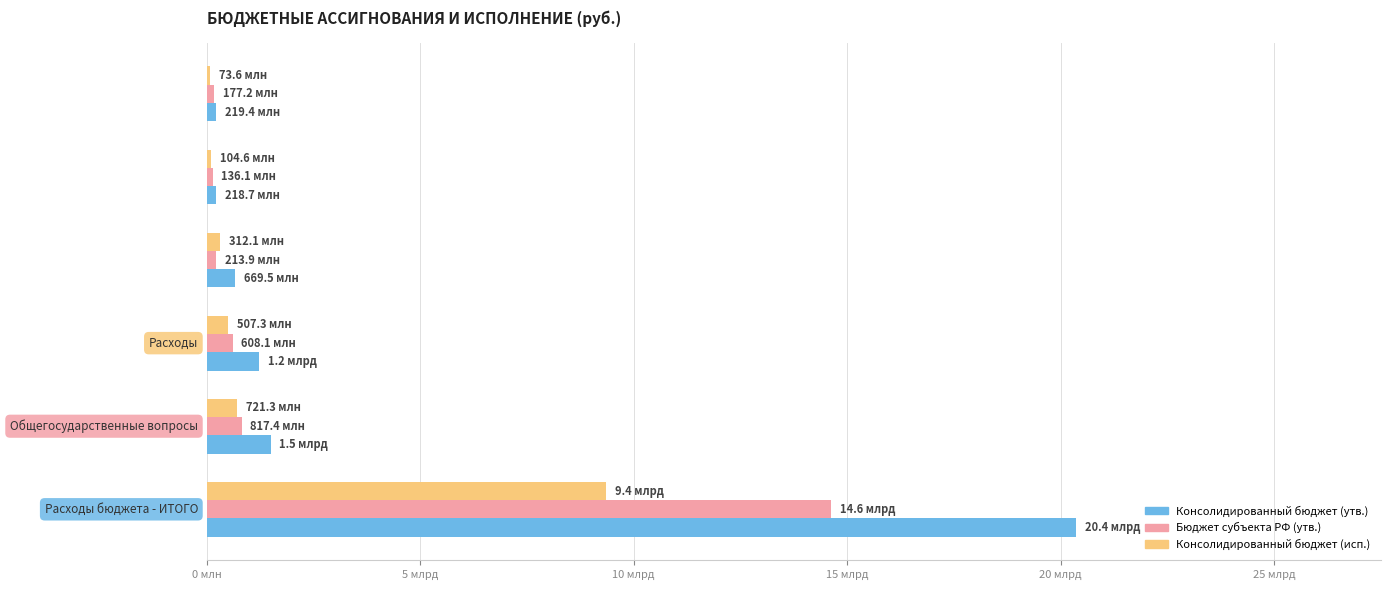

What is the average value of the Консолидированный бюджет (утв.) series?

4033434151.7